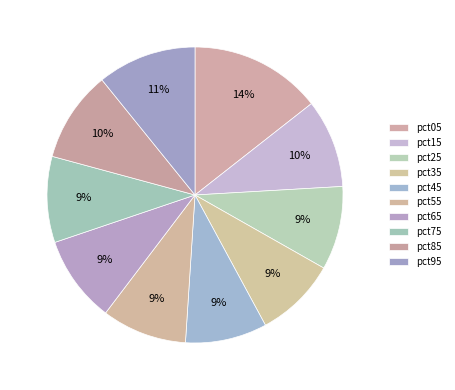

Count the number of slices in the pie.

10